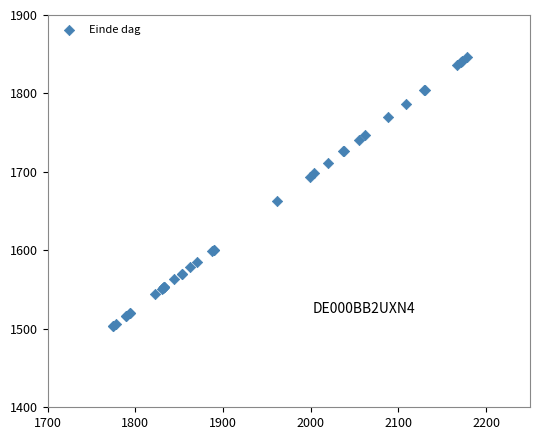

What Y value in the scatter plot is closest to 1674?

1662.6